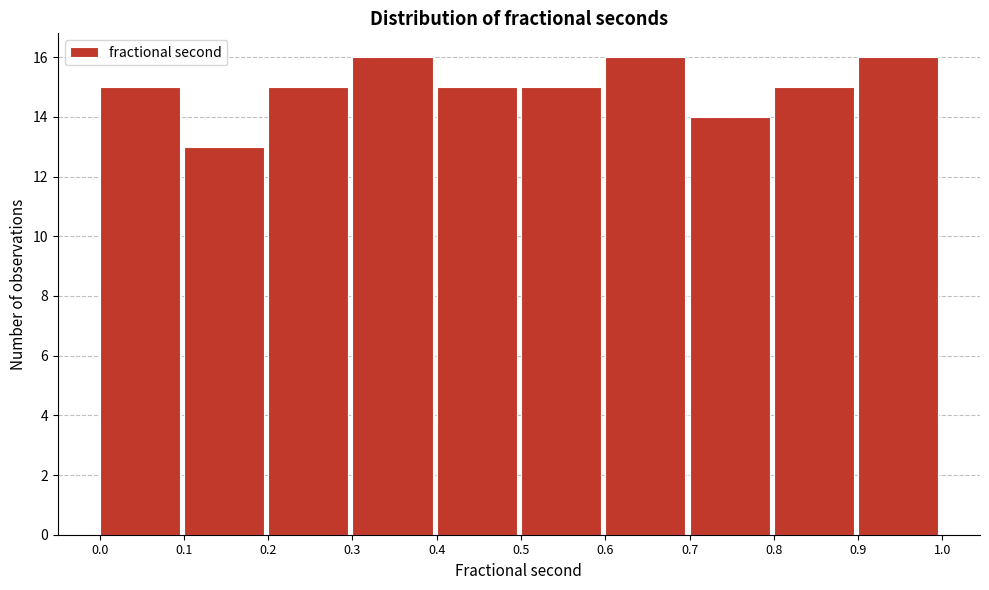

How tall is the bar that spans 0.1 to 0.2 on the x-axis? The values are not printed on the chart, so give them approximately, as read against the axis.

13